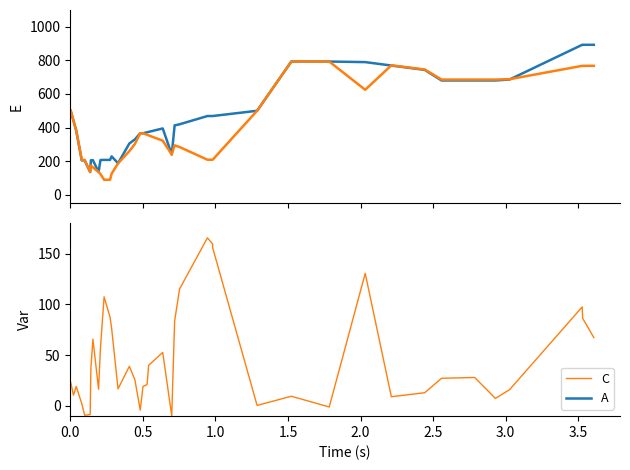

How many interior local valleys does the C series have?

10